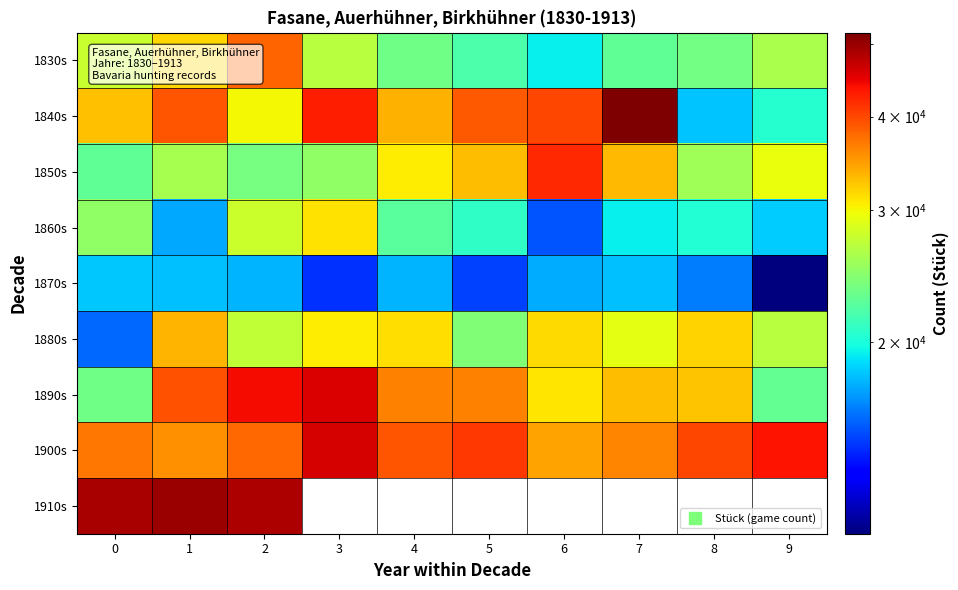

Is it true that 1870s equals 14855.0 at 5?

True